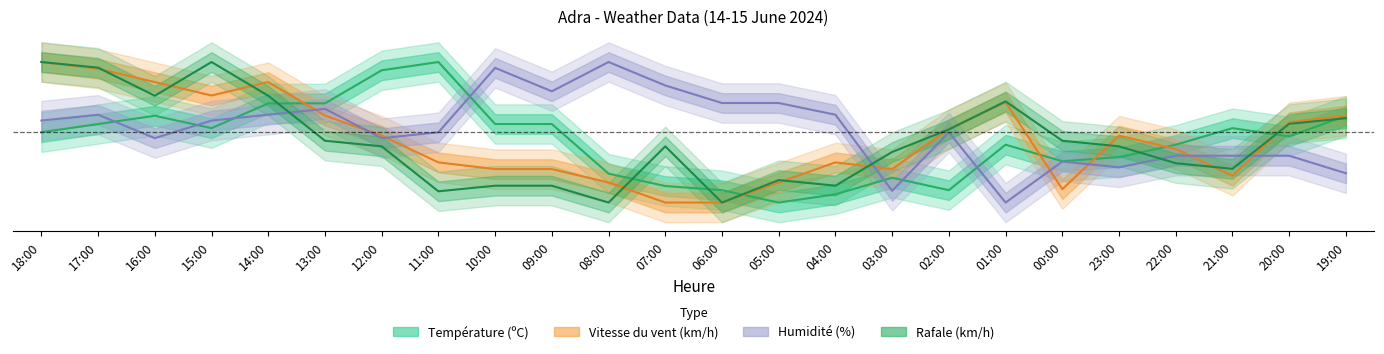

In Vitesse du vent (km/h), how many points are higher than both neighbors (excluding endpoints)?

4